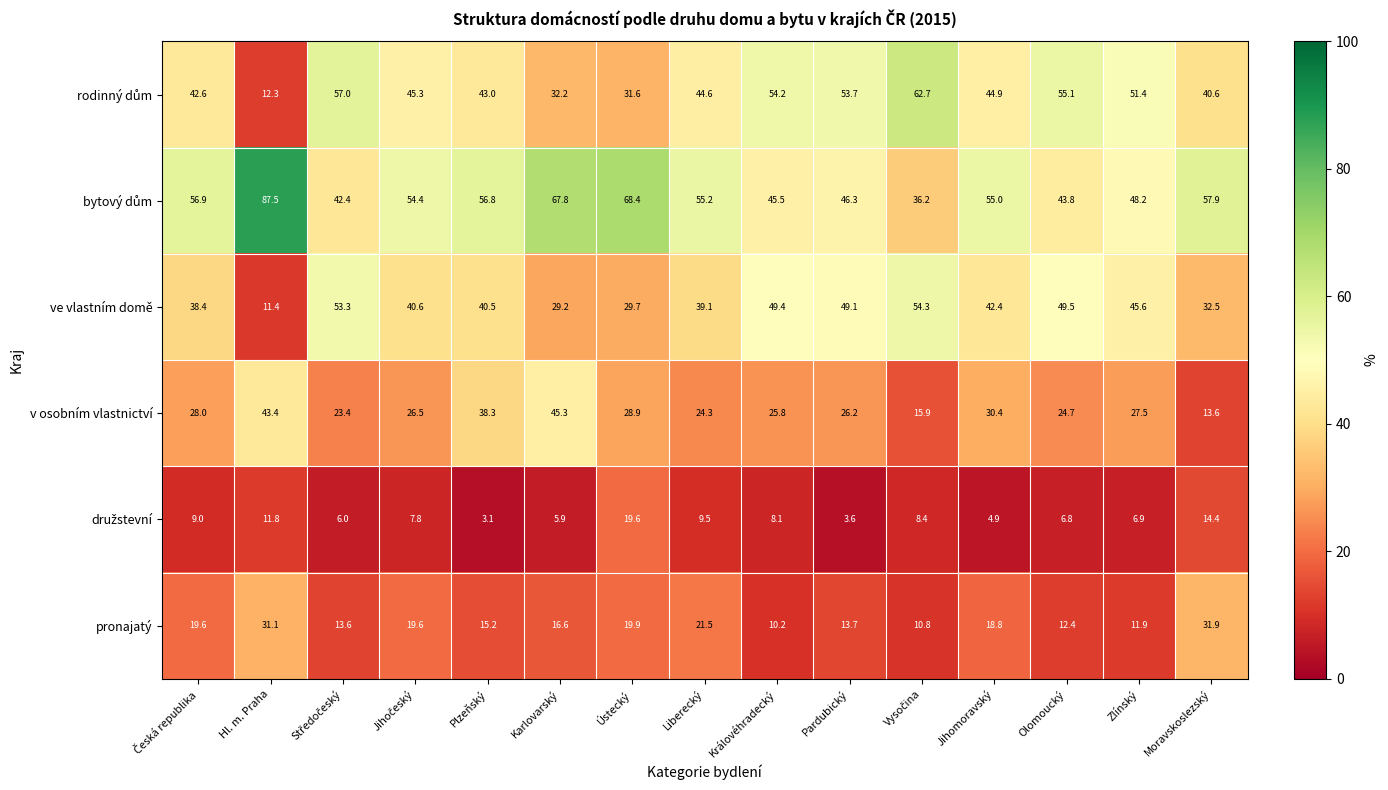

What is the approximate value of ve vlastním domě at Ústecký?

29.7